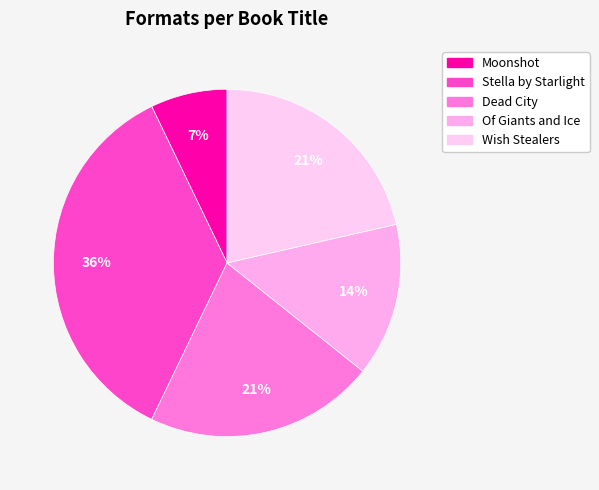

Does any single category account for the majority?

No